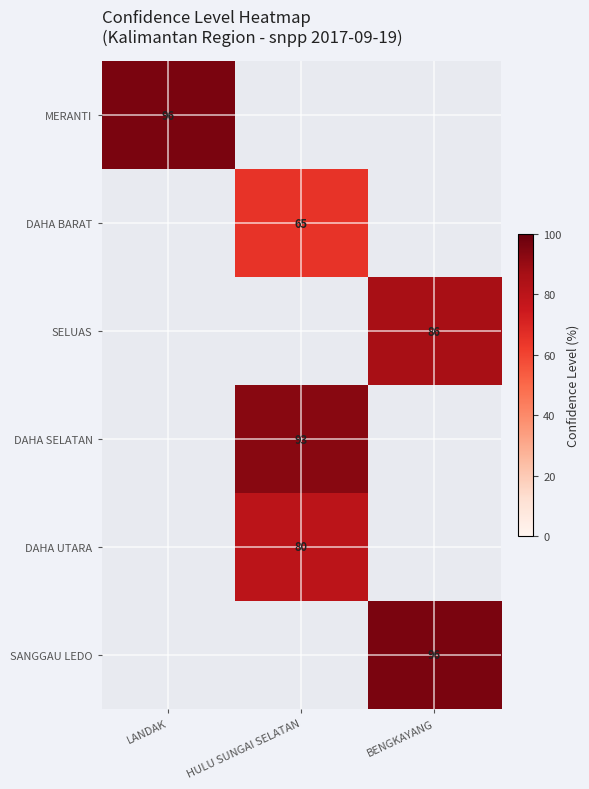

True or false: MERANTI has a value of 157 at LANDAK.

False